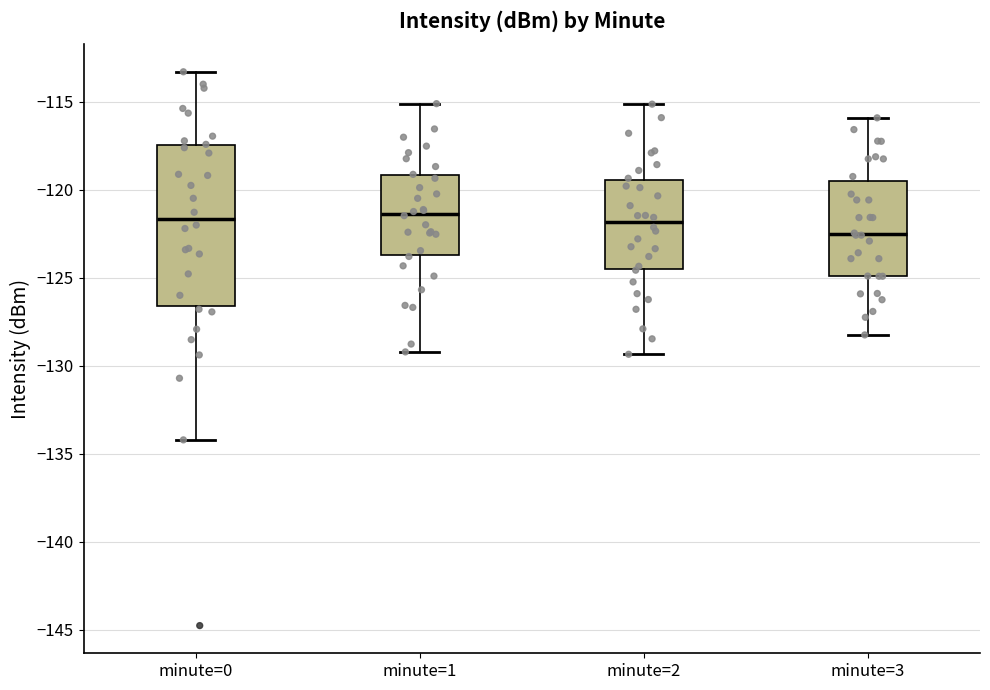

Reading left to right, read every box against the y-axis: the position of its median line, the range the box covers, and the ends of its whiskers. The values are not printed on the chart, so give them approximately, as read against the axis.

minute=0: median -121.5, box -126.5 to -117.5, whiskers -134.0 to -113.5
minute=1: median -121.5, box -123.5 to -119.0, whiskers -129.0 to -115.0
minute=2: median -122.0, box -124.5 to -119.5, whiskers -129.5 to -115.0
minute=3: median -122.5, box -125.0 to -119.5, whiskers -128.0 to -116.0